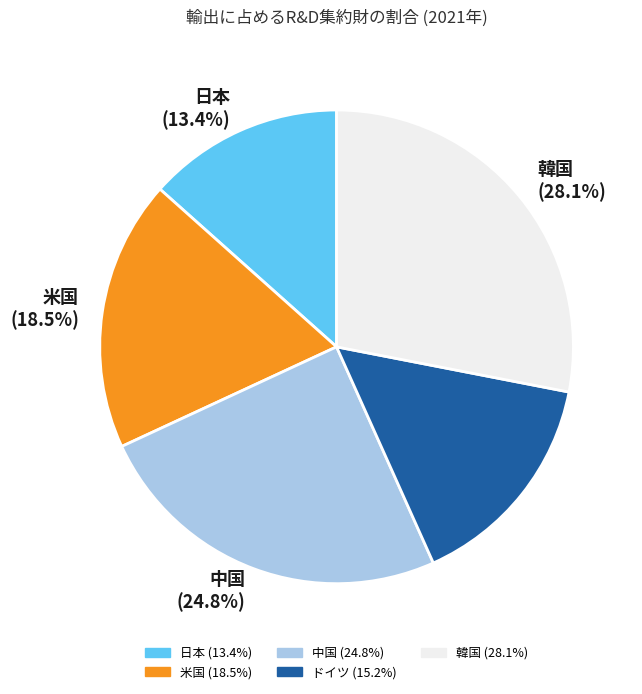

Is the sum of 米国 and 中国 greater than half?

No